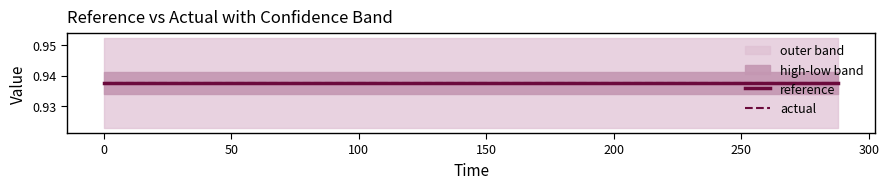

What is the label of the 2nd point from the left?

14.4